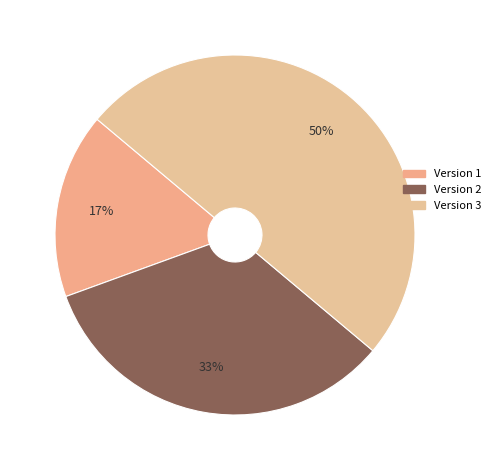

Is there a majority slice in this chart?

No